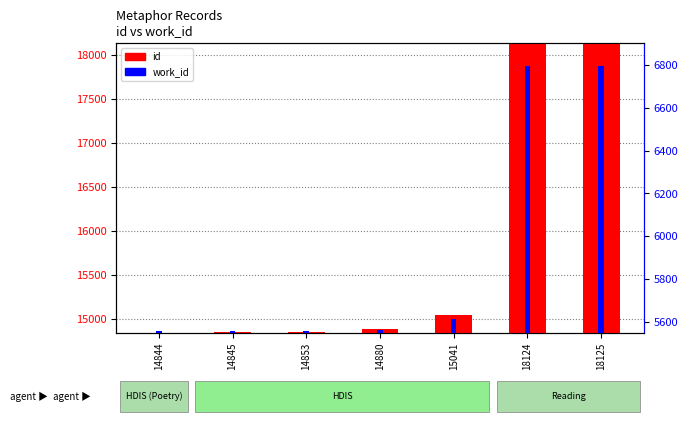

The id series shows 14880 at 14880. True or false?

True